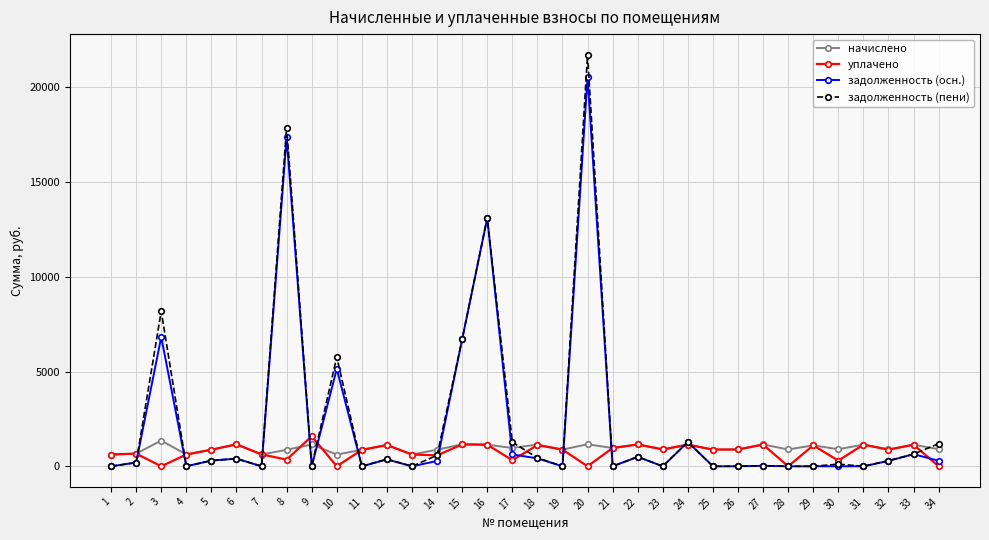

How many series are shown in this chart?

4